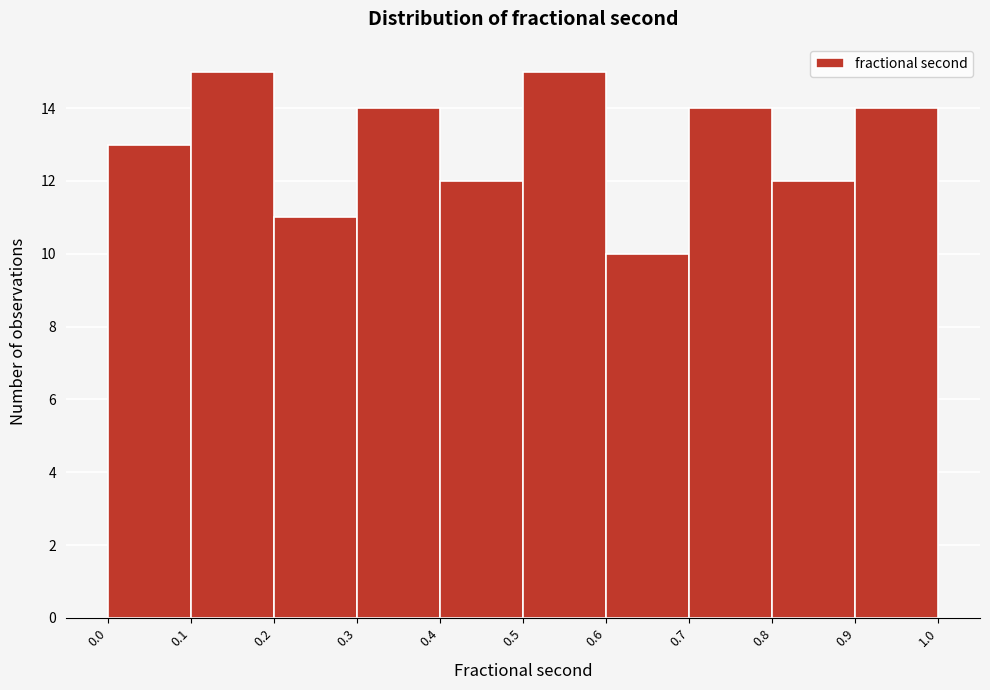

Reading left to right, transcribe this chart: for each bar, give the range it covers on the x-axis and its height. The values are not printed on the chart, so give them approximately, as read against the axis.

0.0 to 0.1: 13
0.1 to 0.2: 15
0.2 to 0.3: 11
0.3 to 0.4: 14
0.4 to 0.5: 12
0.5 to 0.6: 15
0.6 to 0.7: 10
0.7 to 0.8: 14
0.8 to 0.9: 12
0.9 to 1.0: 14